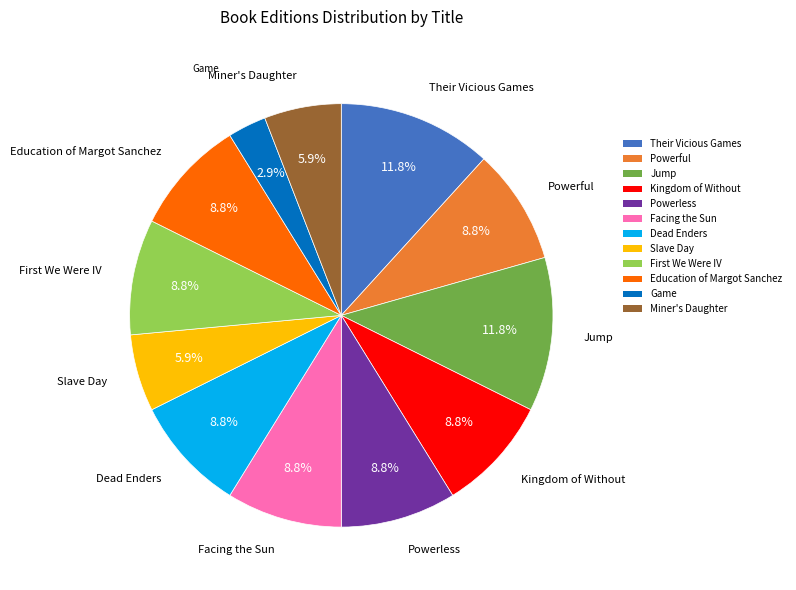

To the nearest percent, what is the average slice percentage?

8%